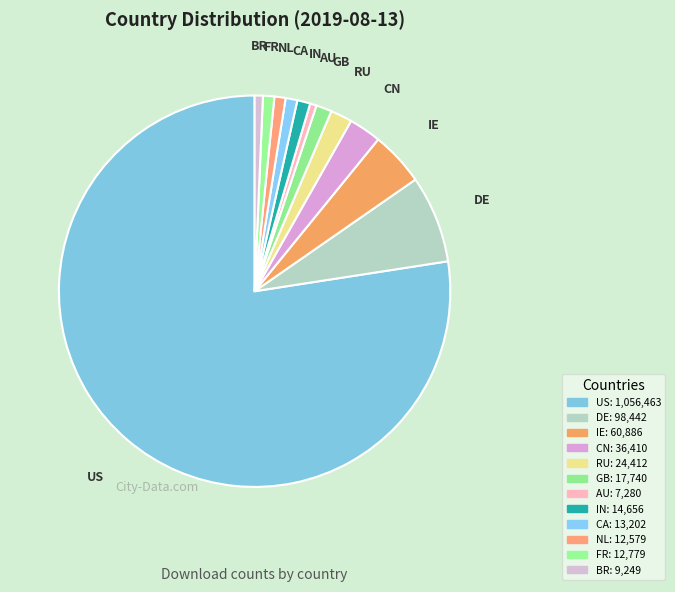

What percentage is the IE slice, to the nearest percent?

4%